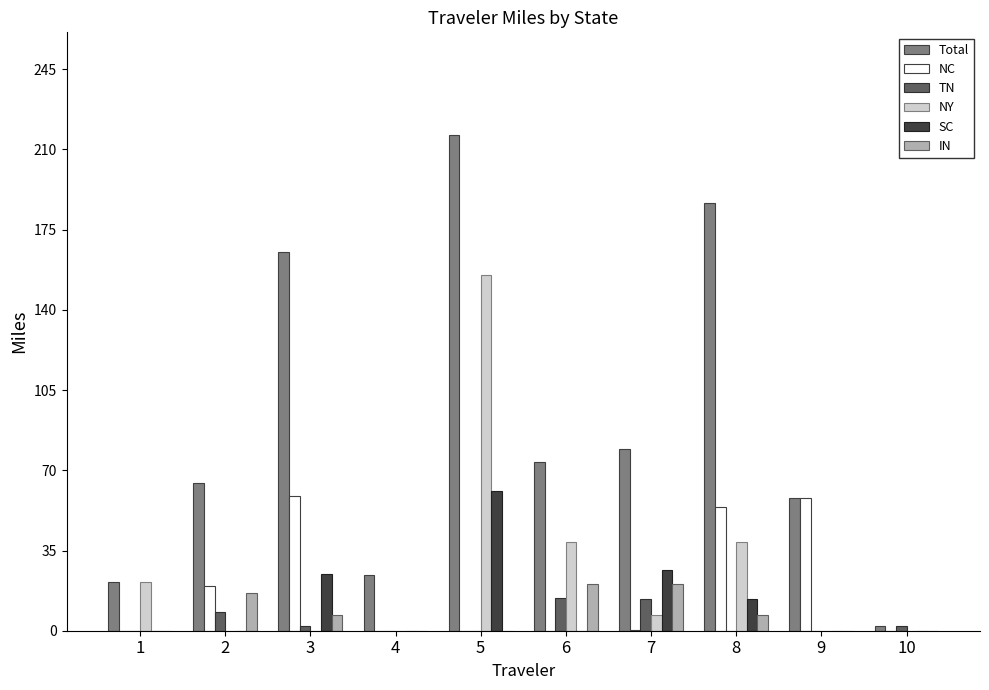

Which series has the largest range (max minus min)?

Total